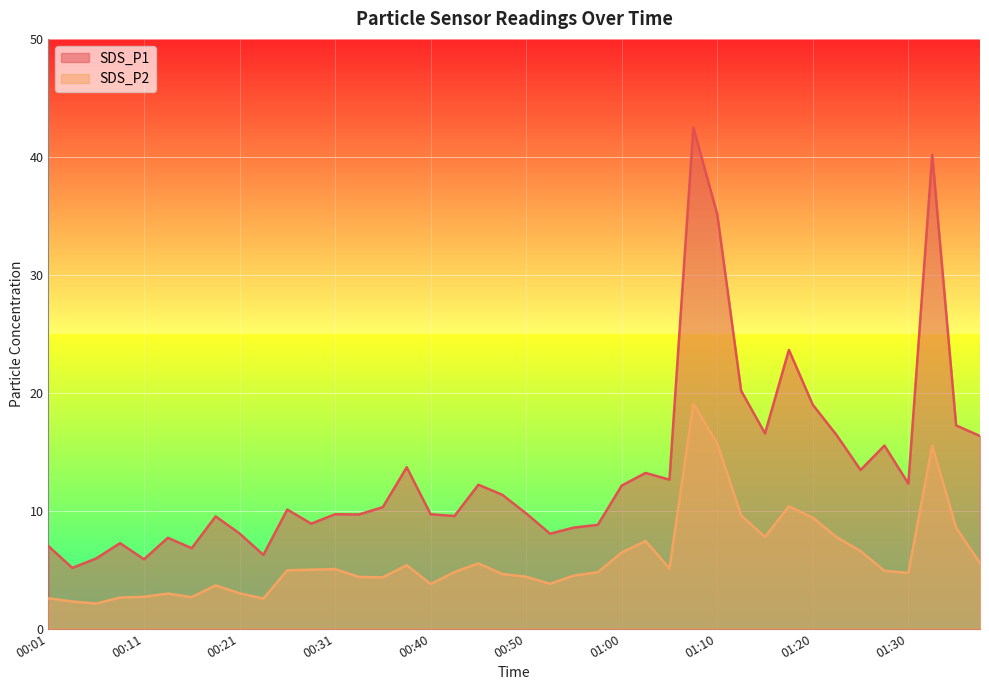

True or false: SDS_P2 and SDS_P1 intersect in this chart.

False